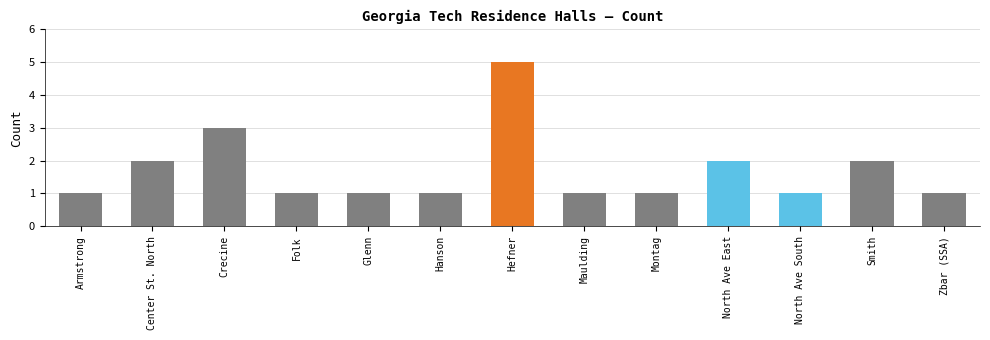

Reading right to left, list all the values displayed in this chart.

Zbar (SSA)=1	Smith=2	North Ave South=1	North Ave East=2	Montag=1	Maulding=1	Hefner=5	Hanson=1	Glenn=1	Folk=1	Crecine=3	Center St. North=2	Armstrong=1